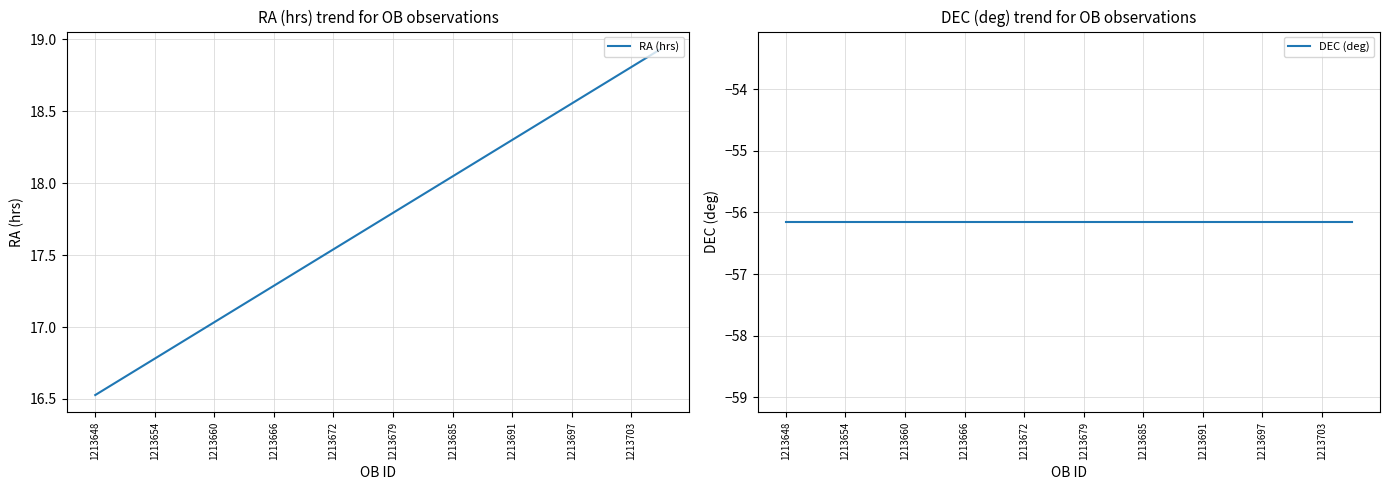

Reading right to left, list all the values displayed in this chart.

RA (hrs): 18.9	18.8	18.7	18.6	18.4	18.3	18.2	18.0	17.9	17.8	17.7	17.5	17.4	17.3	17.2	17.0	16.9	16.8	16.7	16.5
DEC (deg): -56.2	-56.2	-56.2	-56.2	-56.2	-56.2	-56.2	-56.2	-56.2	-56.2	-56.2	-56.2	-56.2	-56.2	-56.2	-56.2	-56.2	-56.2	-56.2	-56.2